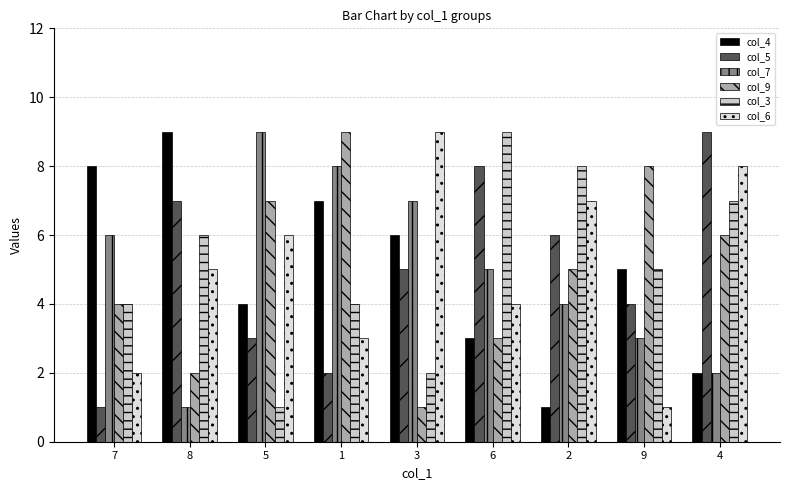

What value does the col_5 series have at 9?

4